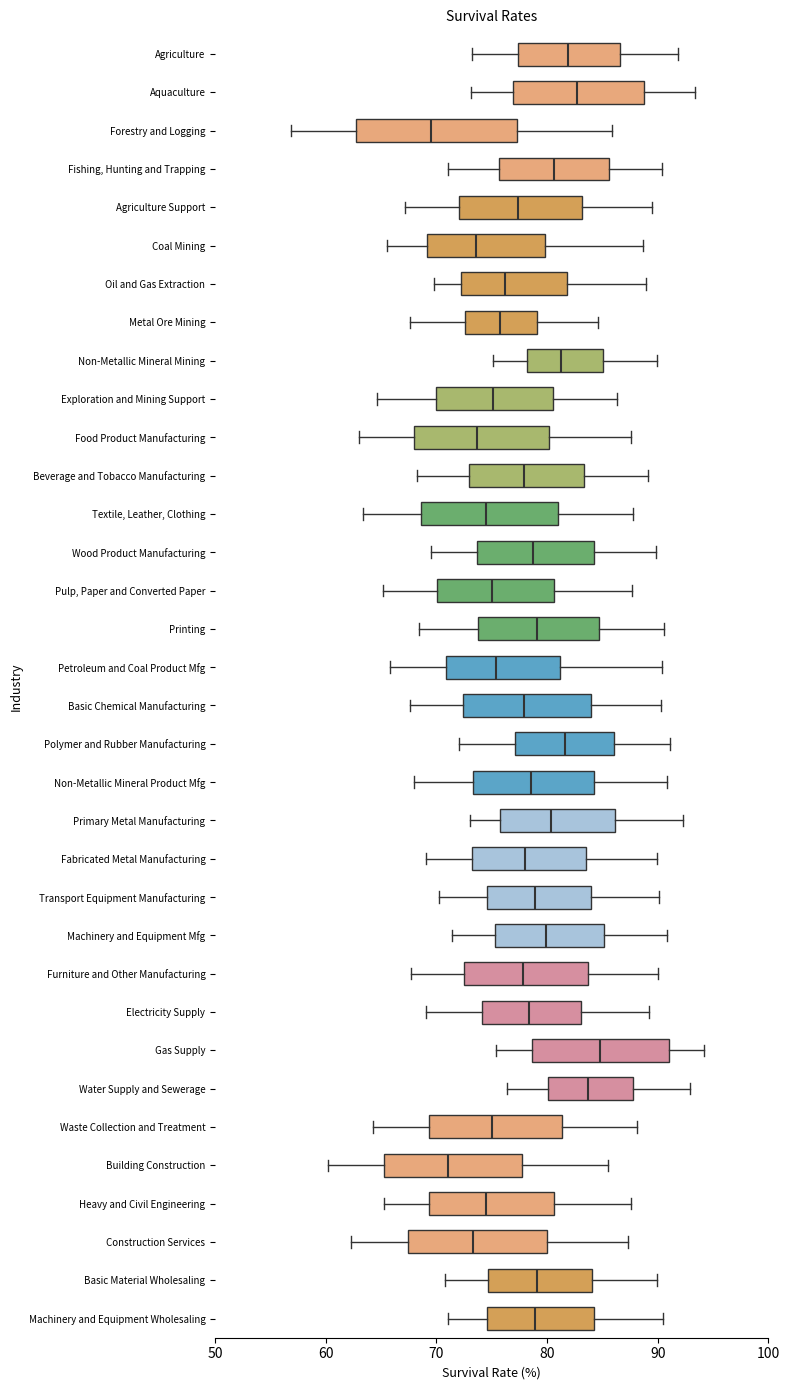

Reading bottom to top, transcribe this box plot: for each box, give where its median line is, the range the box spans, and where its two whiskers end, as read against the x-axis. The values are not printed on the chart, so give them approximately, as read against the axis.

Machinery and Equipment Wholesaling: median 79, box 75 to 84, whiskers 71 to 91
Basic Material Wholesaling: median 79, box 75 to 84, whiskers 71 to 90
Construction Services: median 73, box 67 to 80, whiskers 62 to 87
Heavy and Civil Engineering: median 75, box 69 to 81, whiskers 65 to 88
Building Construction: median 71, box 65 to 78, whiskers 60 to 86
Waste Collection and Treatment: median 75, box 69 to 81, whiskers 64 to 88
Water Supply and Sewerage: median 84, box 80 to 88, whiskers 76 to 93
Gas Supply: median 85, box 79 to 91, whiskers 75 to 94
Electricity Supply: median 78, box 74 to 83, whiskers 69 to 89
Furniture and Other Manufacturing: median 78, box 73 to 84, whiskers 68 to 90
Machinery and Equipment Mfg: median 80, box 75 to 85, whiskers 71 to 91
Transport Equipment Manufacturing: median 79, box 75 to 84, whiskers 70 to 90
Fabricated Metal Manufacturing: median 78, box 73 to 84, whiskers 69 to 90
Primary Metal Manufacturing: median 80, box 76 to 86, whiskers 73 to 92
Non-Metallic Mineral Product Mfg: median 79, box 73 to 84, whiskers 68 to 91
Polymer and Rubber Manufacturing: median 82, box 77 to 86, whiskers 72 to 91
Basic Chemical Manufacturing: median 78, box 72 to 84, whiskers 68 to 90
Petroleum and Coal Product Mfg: median 75, box 71 to 81, whiskers 66 to 90
Printing: median 79, box 74 to 85, whiskers 68 to 91
Pulp, Paper and Converted Paper: median 75, box 70 to 81, whiskers 65 to 88
Wood Product Manufacturing: median 79, box 74 to 84, whiskers 70 to 90
Textile, Leather, Clothing: median 75, box 69 to 81, whiskers 63 to 88
Beverage and Tobacco Manufacturing: median 78, box 73 to 83, whiskers 68 to 89
Food Product Manufacturing: median 74, box 68 to 80, whiskers 63 to 88
Exploration and Mining Support: median 75, box 70 to 81, whiskers 65 to 86
Non-Metallic Mineral Mining: median 81, box 78 to 85, whiskers 75 to 90
Metal Ore Mining: median 76, box 73 to 79, whiskers 68 to 85
Oil and Gas Extraction: median 76, box 72 to 82, whiskers 70 to 89
Coal Mining: median 74, box 69 to 80, whiskers 66 to 89
Agriculture Support: median 77, box 72 to 83, whiskers 67 to 90
Fishing, Hunting and Trapping: median 81, box 76 to 86, whiskers 71 to 90
Forestry and Logging: median 70, box 63 to 77, whiskers 57 to 86
Aquaculture: median 83, box 77 to 89, whiskers 73 to 93
Agriculture: median 82, box 77 to 87, whiskers 73 to 92